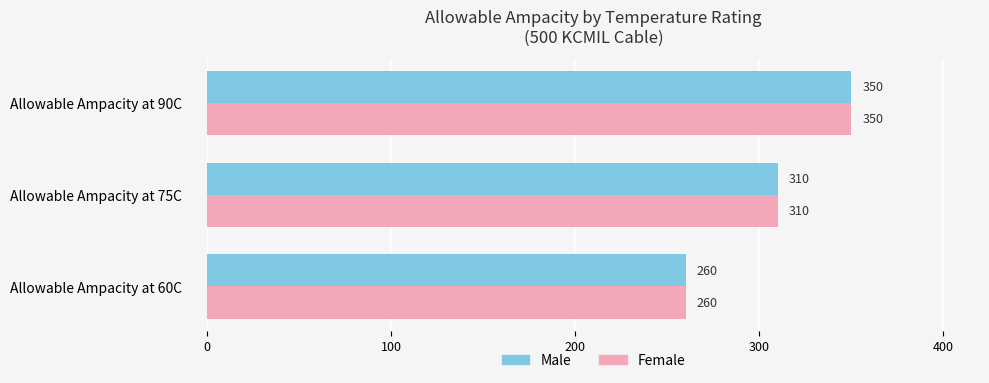

What is the sum of all Female values?

920